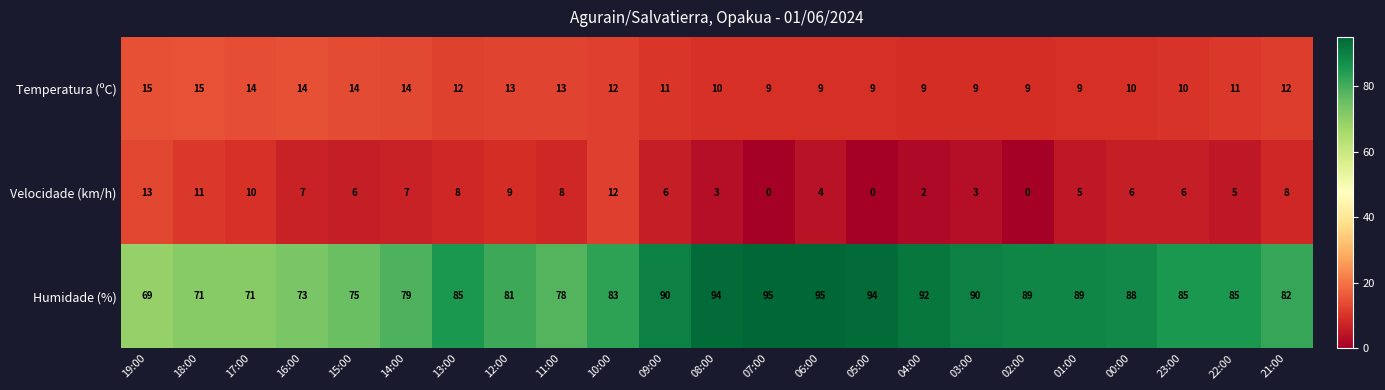

Which series has the widest spread of values?

Humidade (%)